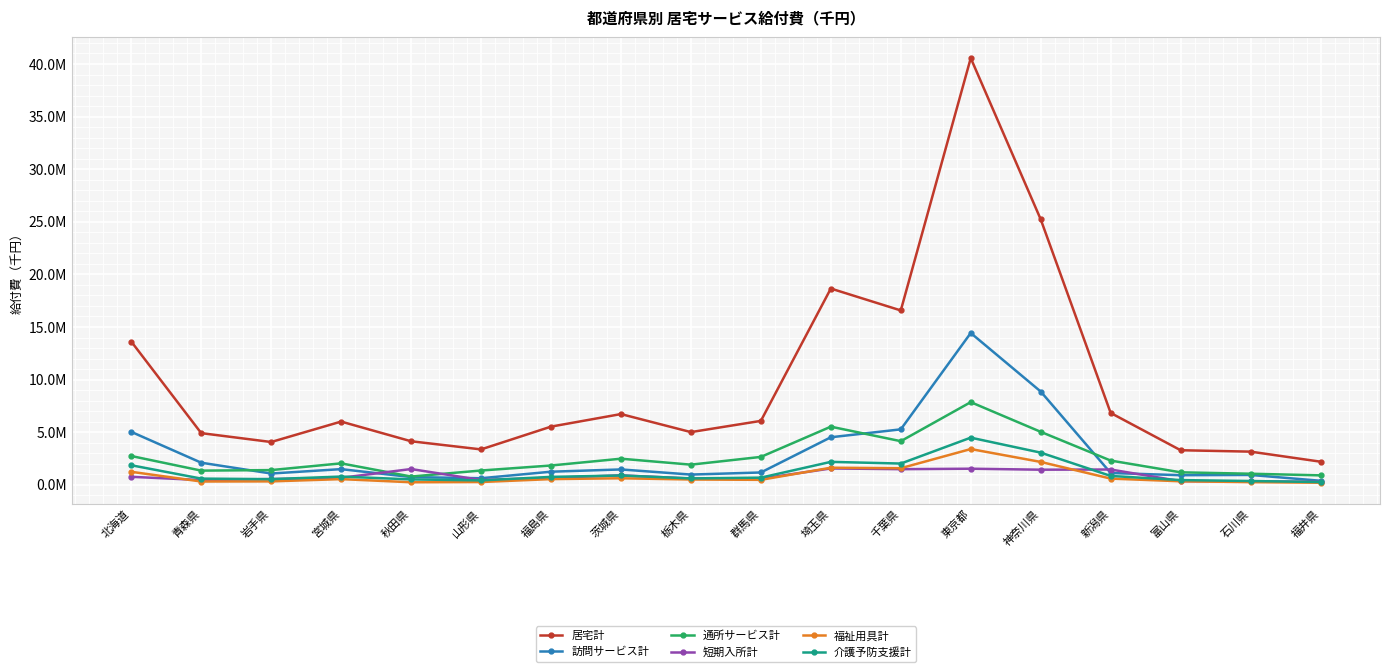

True or false: 居宅計 and 福祉用具計 intersect in this chart.

False